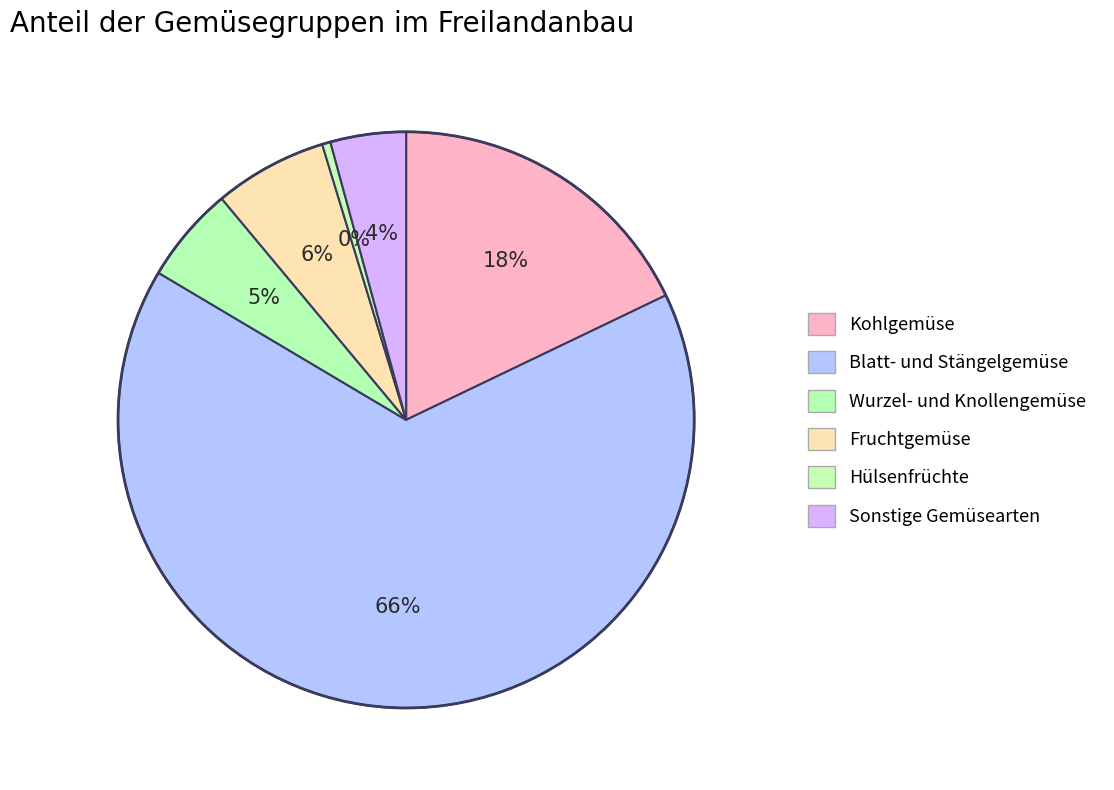

Count the number of slices in the pie.

6